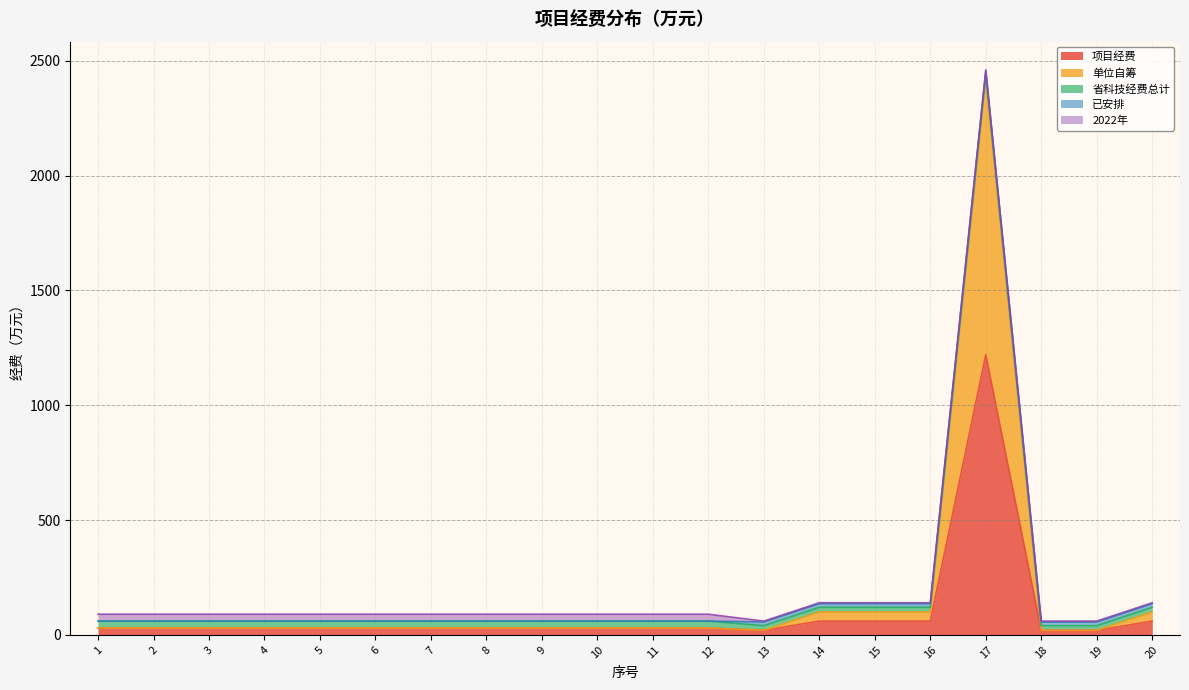

What is the sum of all 已安排 values?

128